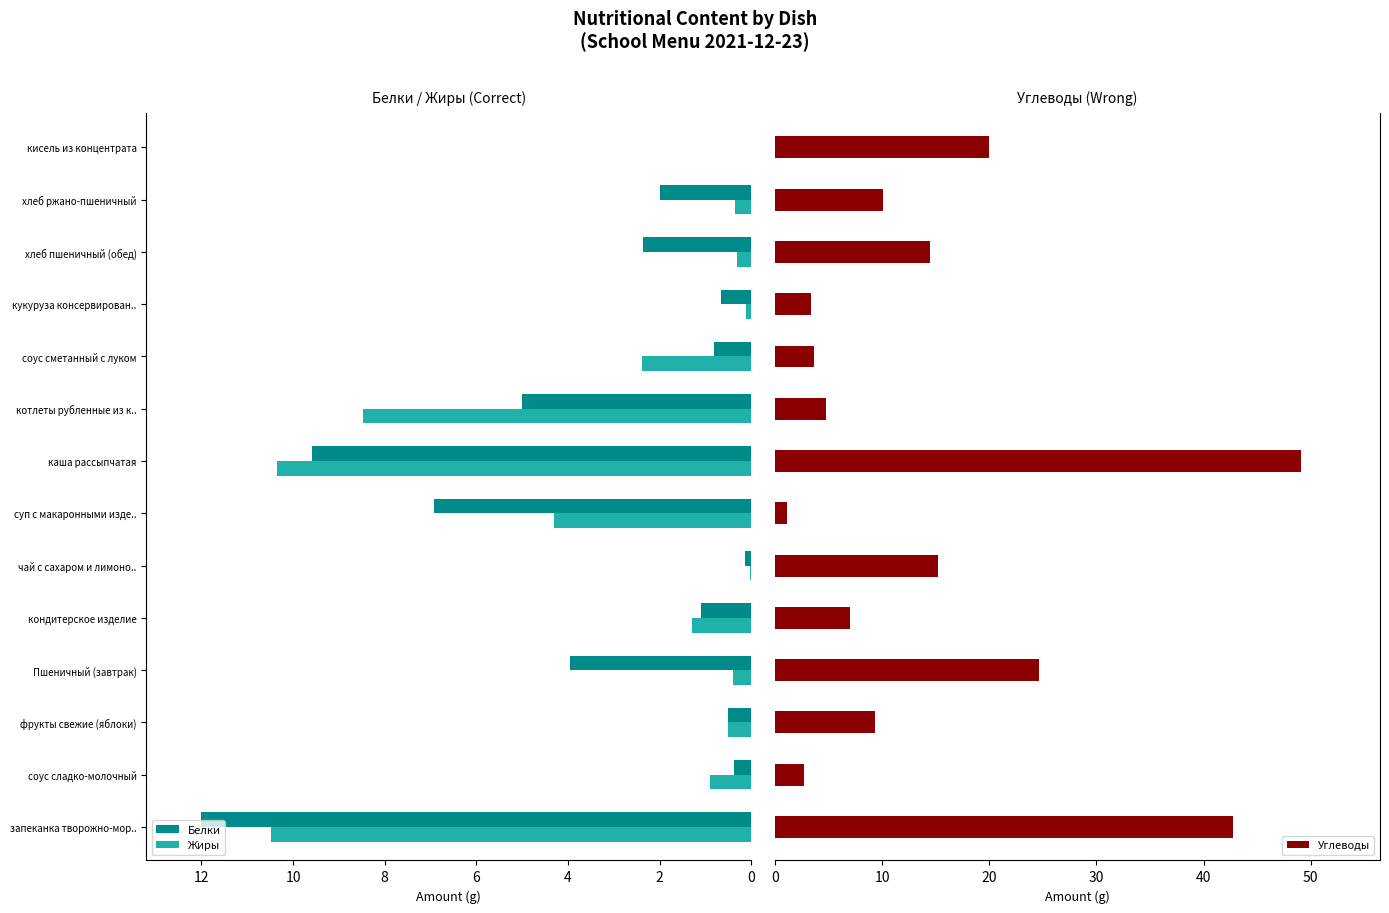

At how many categories does at least one series exceed 2?

14